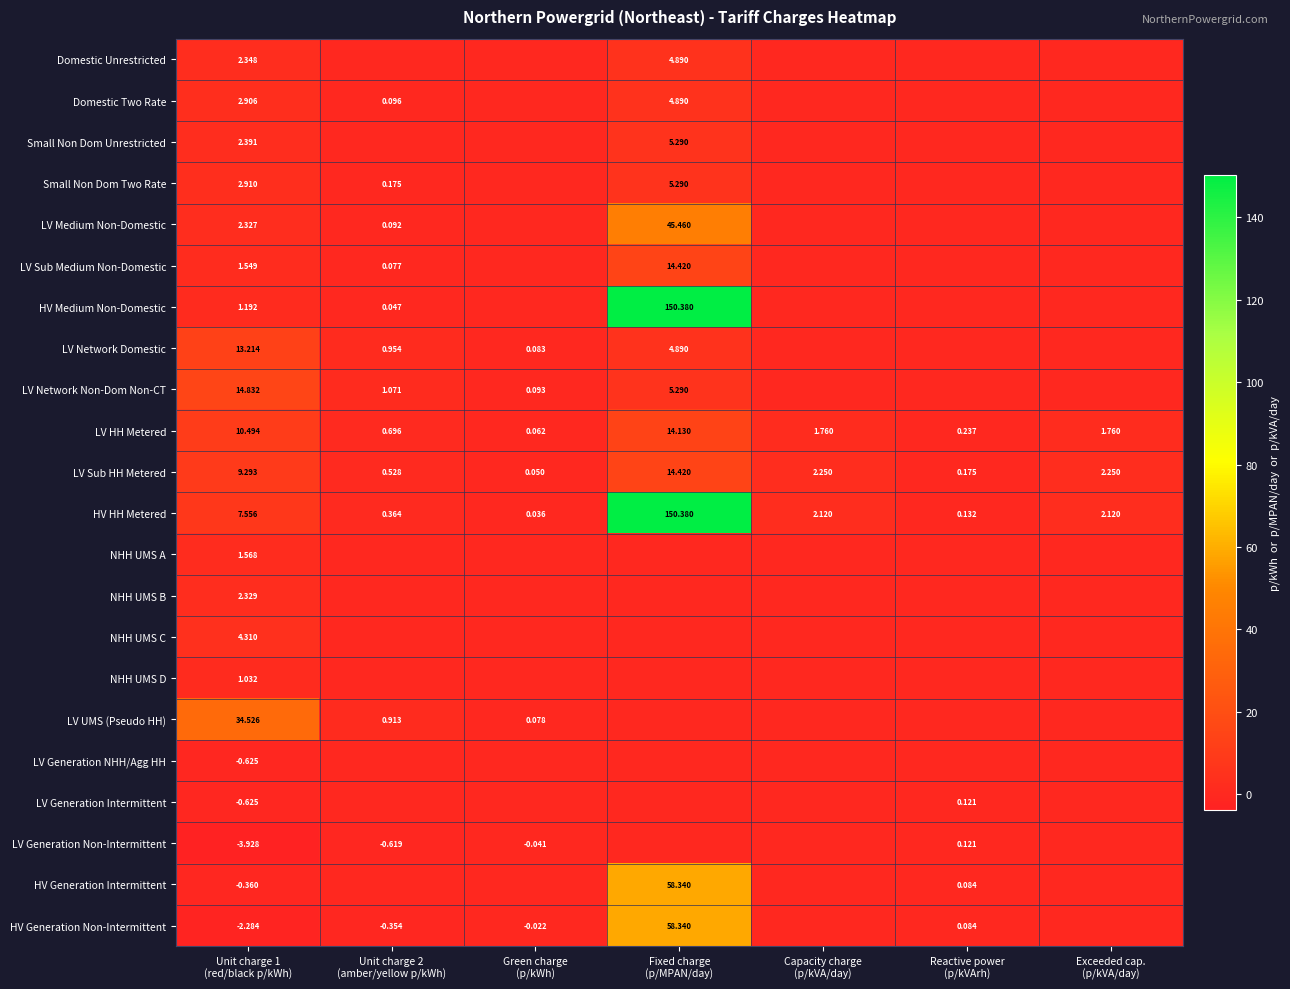

True or false: LV Sub HH Metered has a value of 0.1 at Green charge (p/kWh).

True